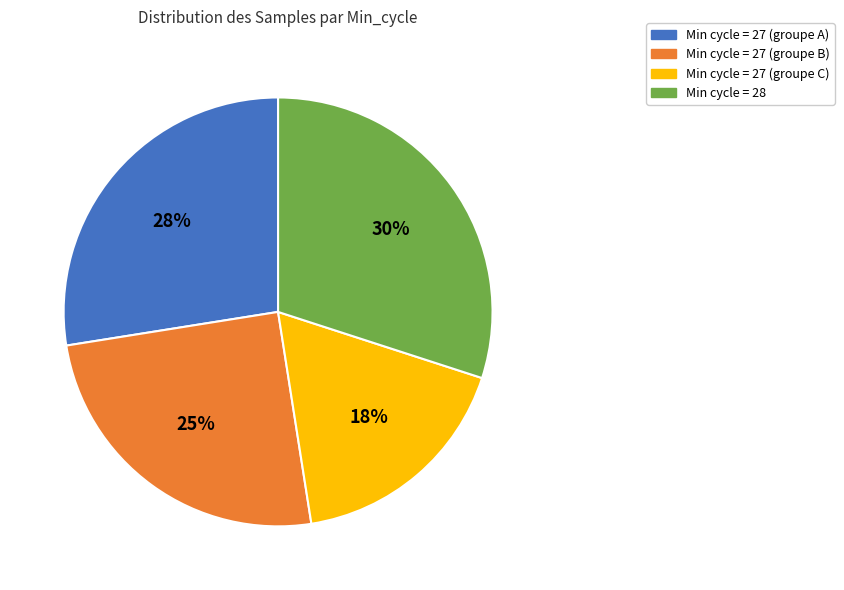

Is there any slice that represents more than half of the pie?

No